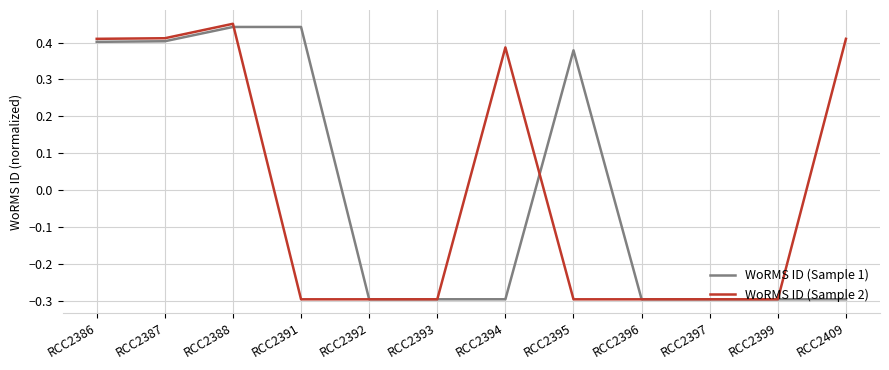

At which category is the sum across all series the highest?

RCC2388